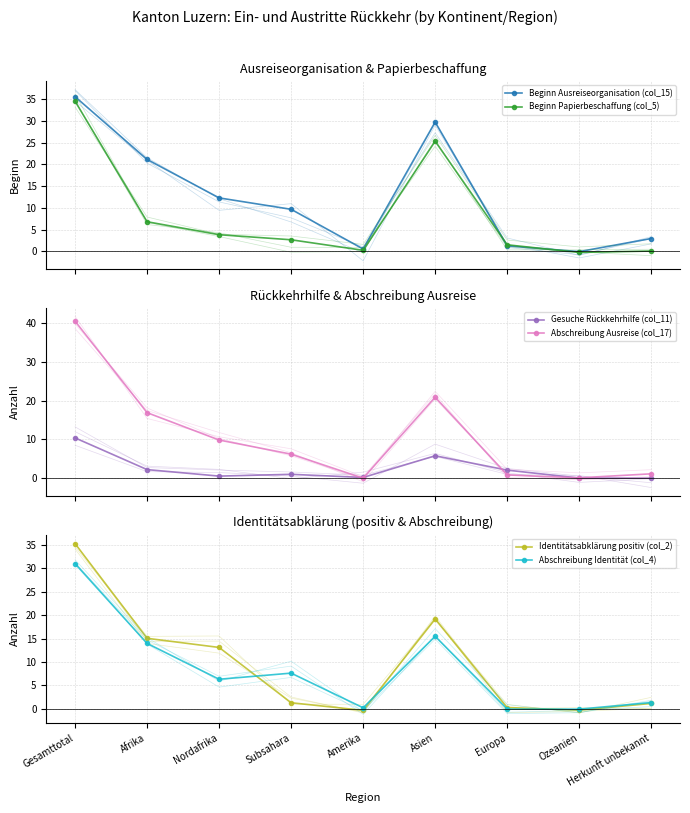

Between Subsahara and Amerika, which series saw the biggest shift?

Beginn Ausreiseorganisation (col_15)